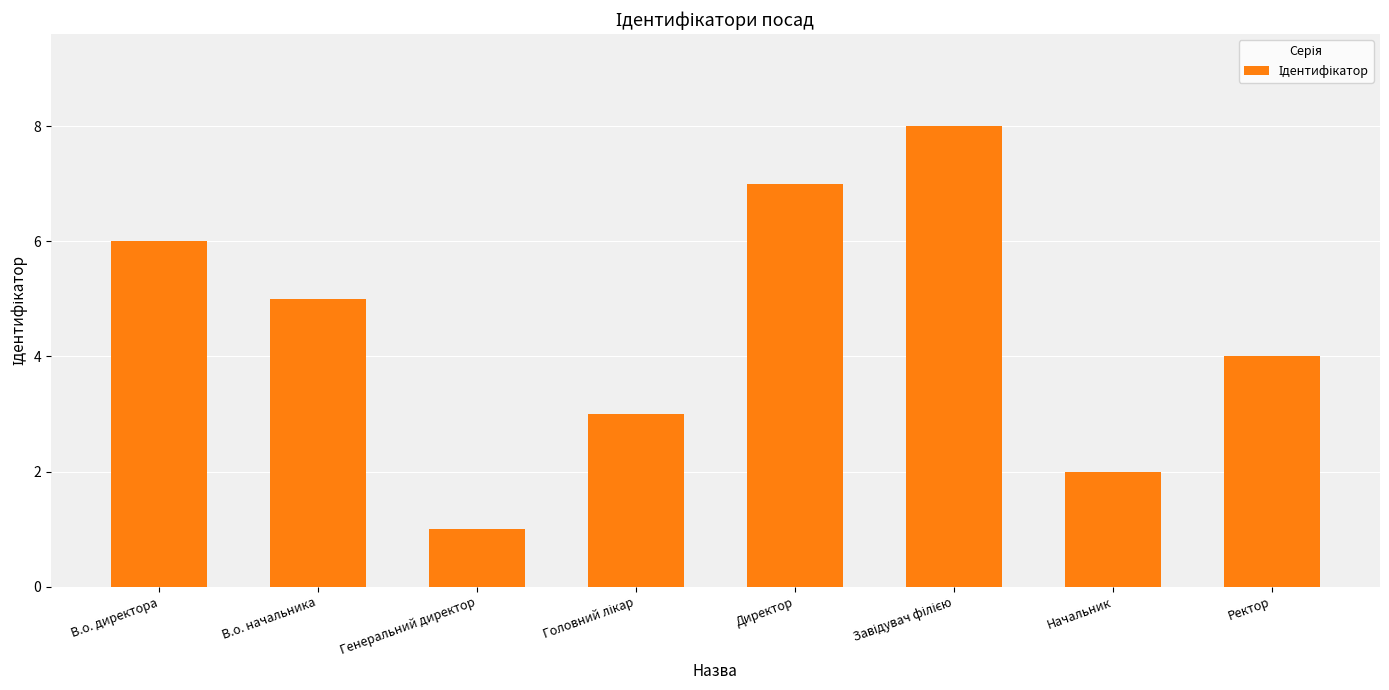

What is the difference between the values at Генеральний директор and Ректор?

3